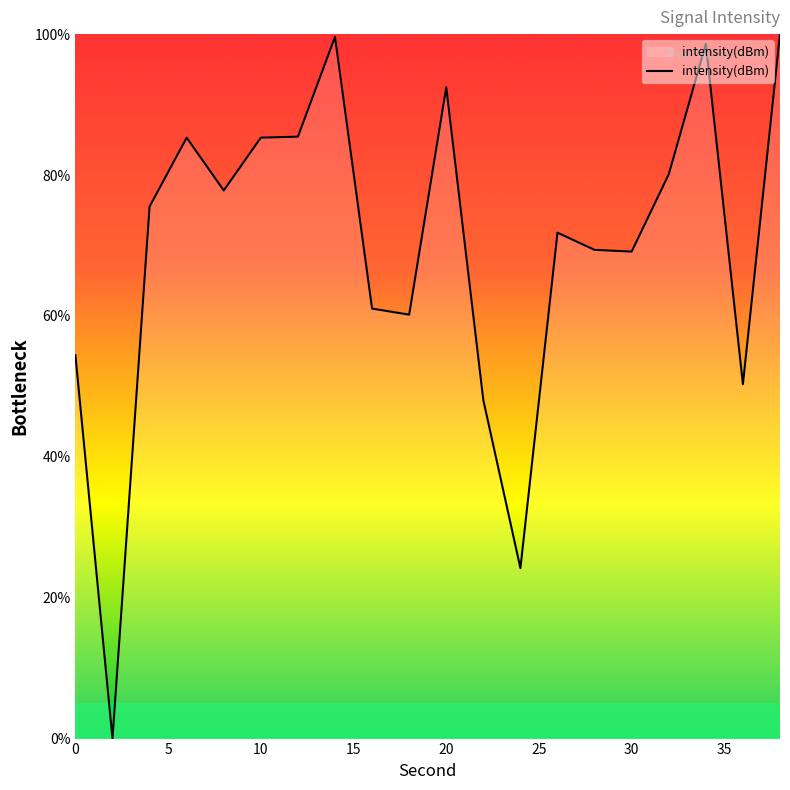

Is this an area chart (filled region under the line)?

Yes